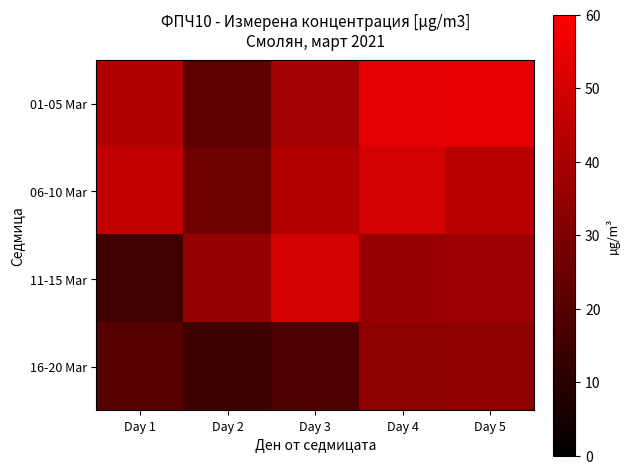

Rank the series by their maximum value, from lowest to highest.

16-20 Mar, 06-10 Mar, 11-15 Mar, 01-05 Mar